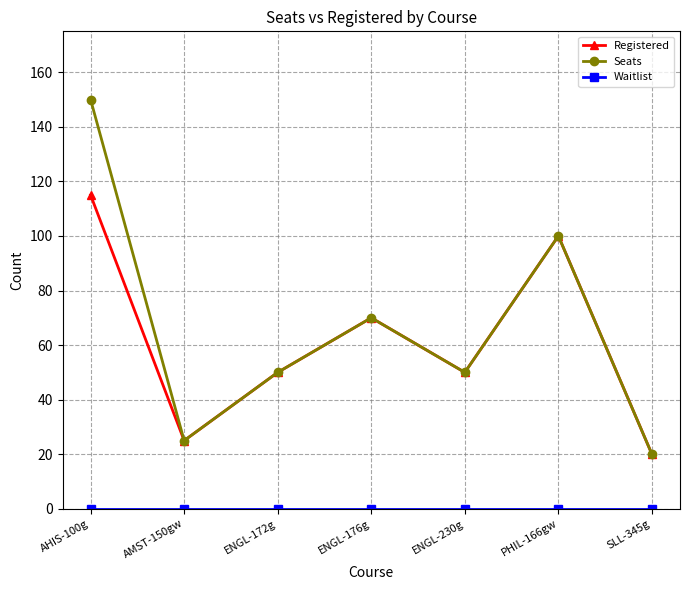

At which category is the sum across all series the highest?

AHIS-100g